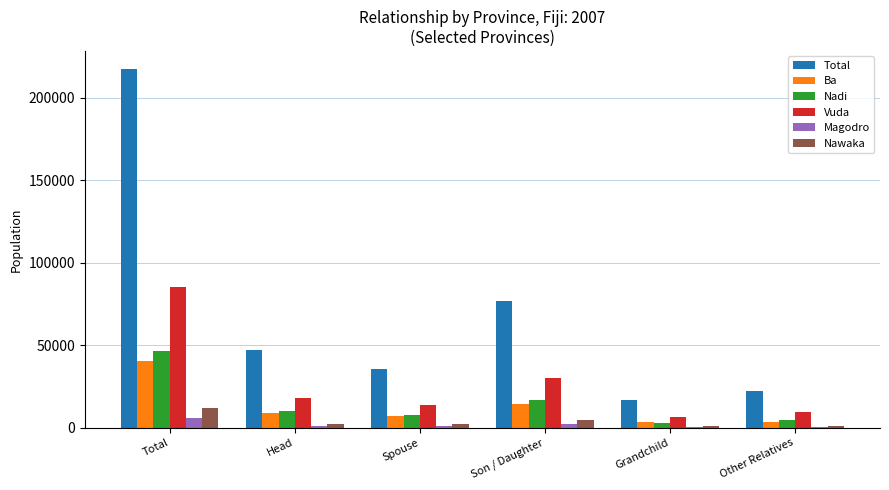

How many categories are shown in the chart?

6